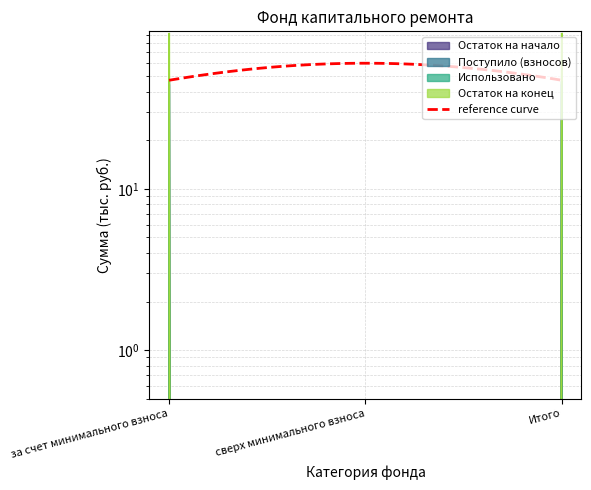

List the series in order of their peak value, highest first.

Поступило (взносов), Остаток на конец, Остаток на начало